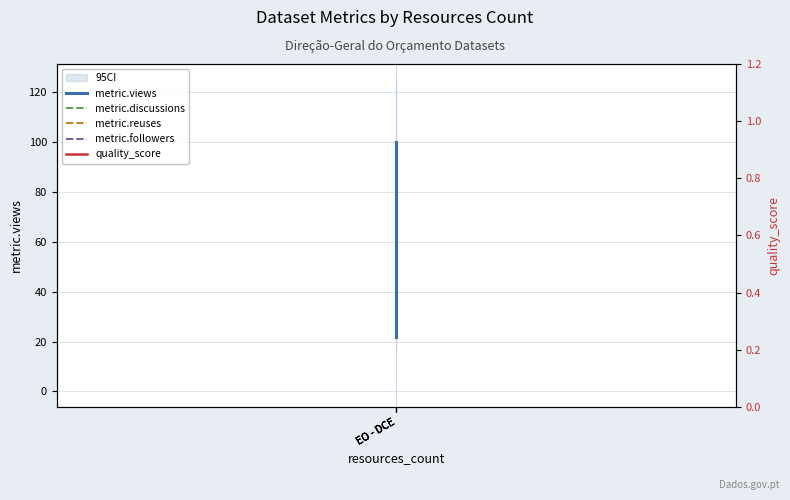

Does the chart have visible grid lines?

Yes